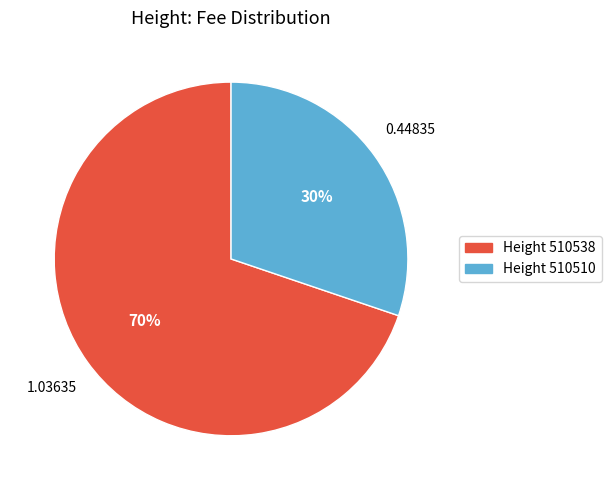

Is the sum of Height 510538 and Height 510510 greater than half?

Yes